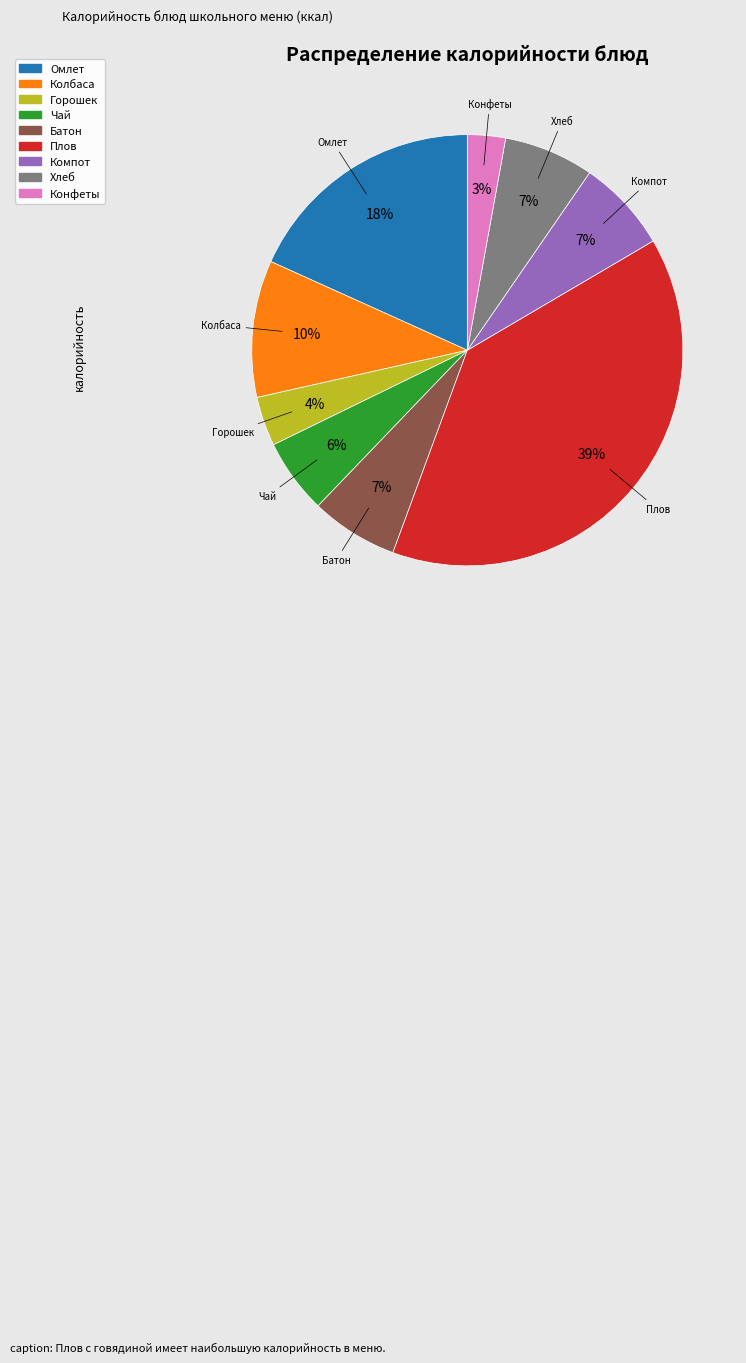

Count the number of slices in the pie.

9